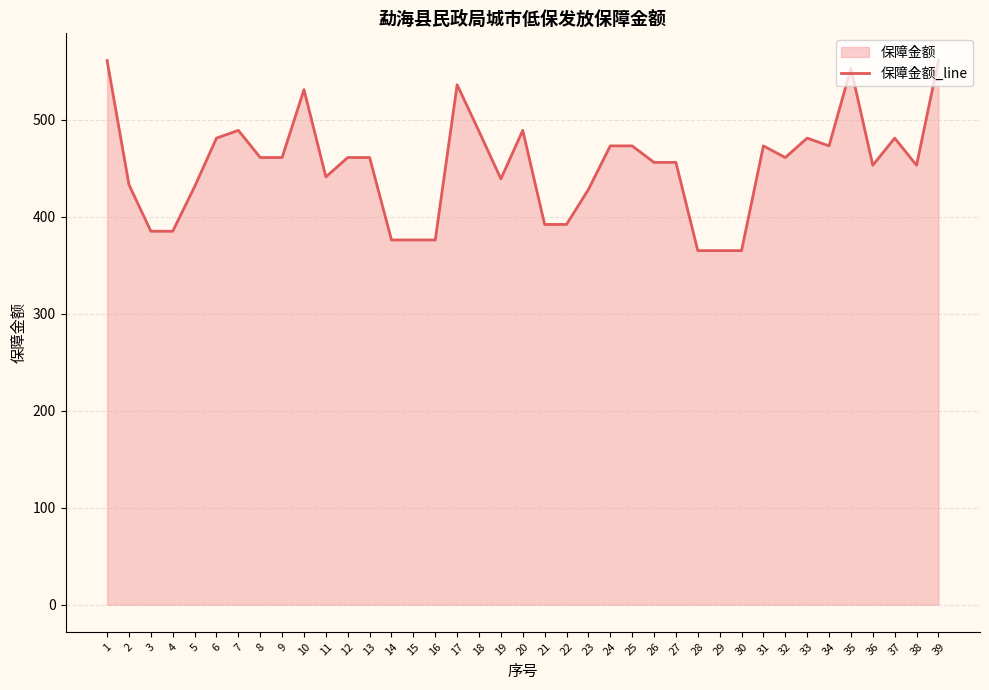

How many points are higher than both their immediate neighbors (excluding endpoints)?

8